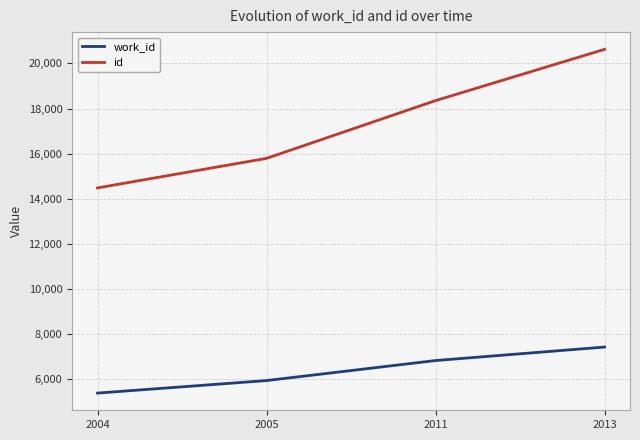

List the series in order of their overall mean, lowest first.

work_id, id